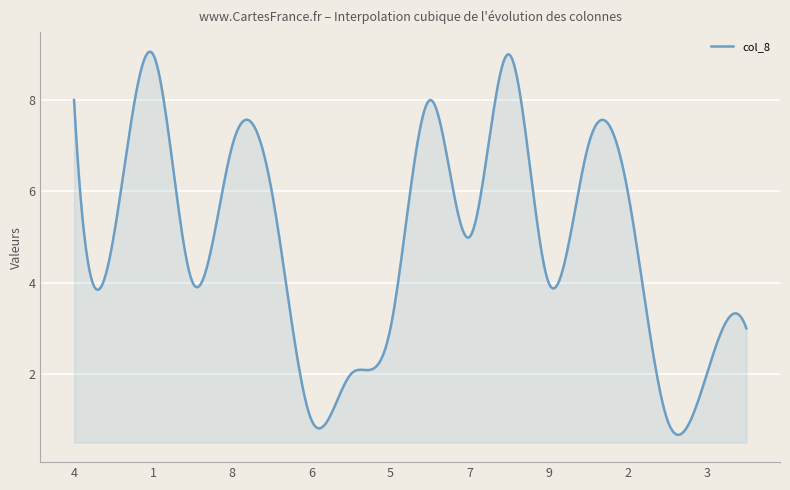

What is the minimum value shown in the chart?

0.7